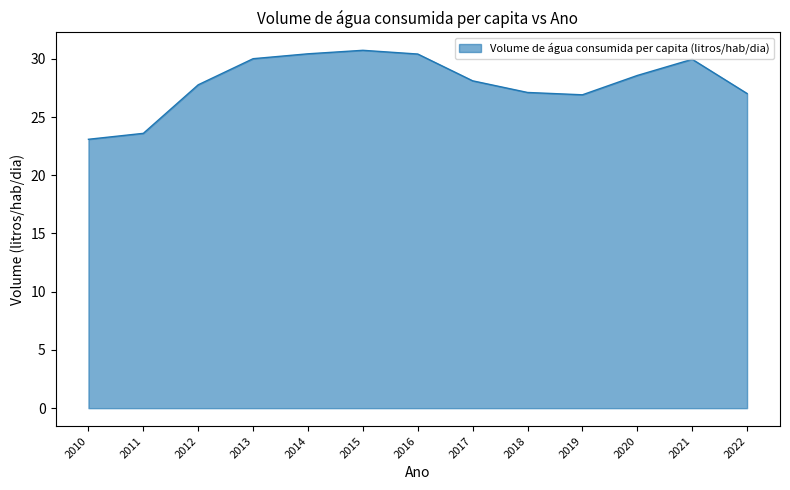

What is the difference between the values at 2017 and 2010?

5.0